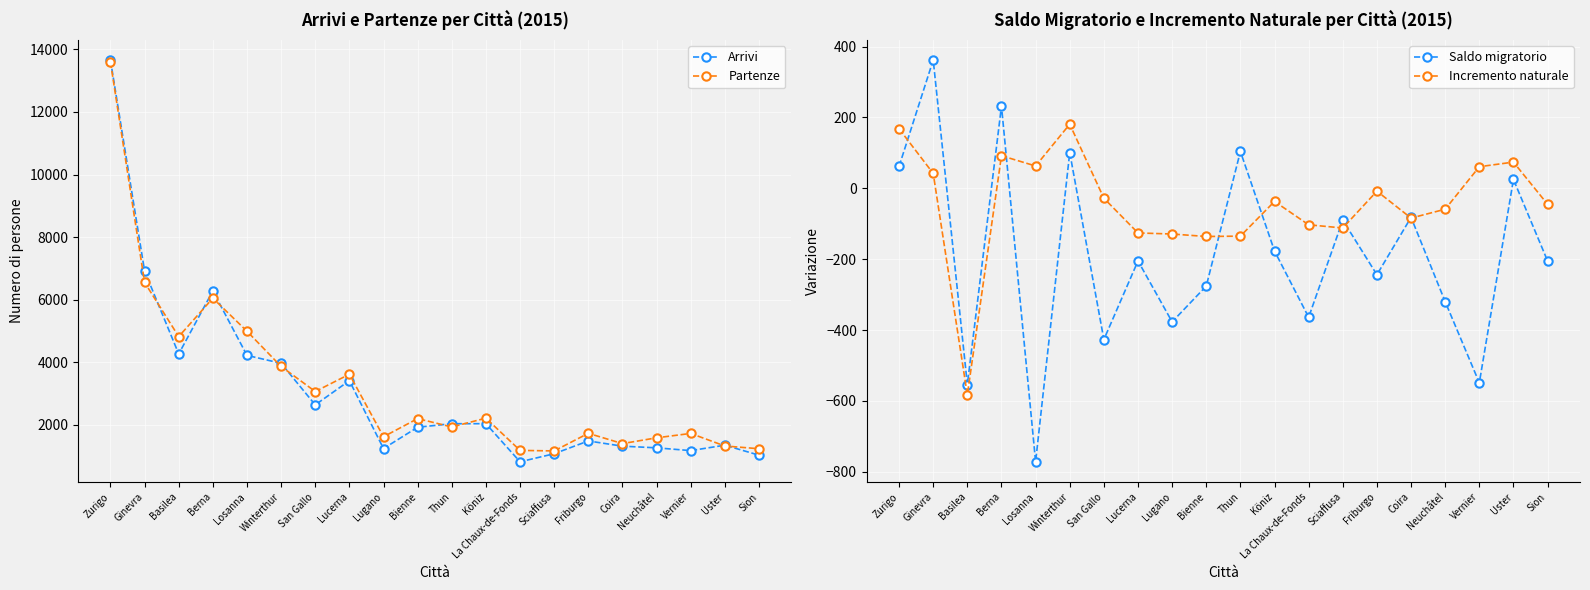

At Basilea, list the series in order from largest to smallest.

Partenze, Arrivi, Saldo migratorio, Incremento naturale